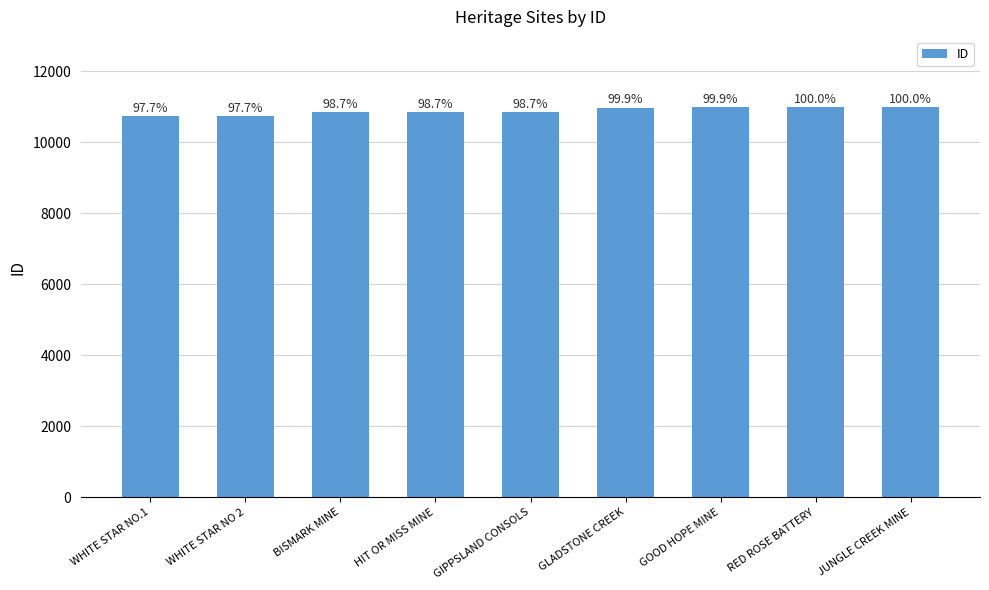

Where does the data first go above 10848?

GLADSTONE CREEK